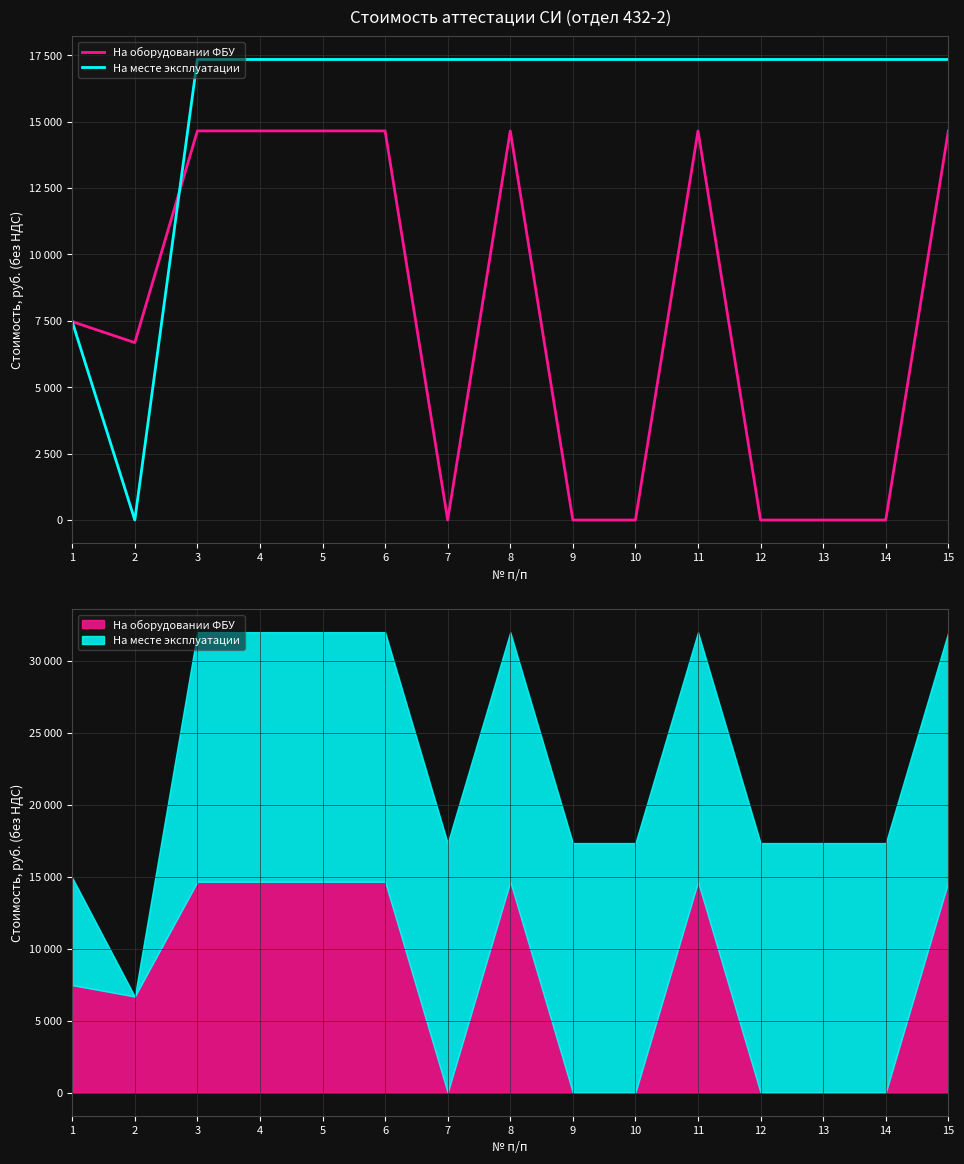

The value of На месте эксплуатации at 7 is 17340. True or false?

True